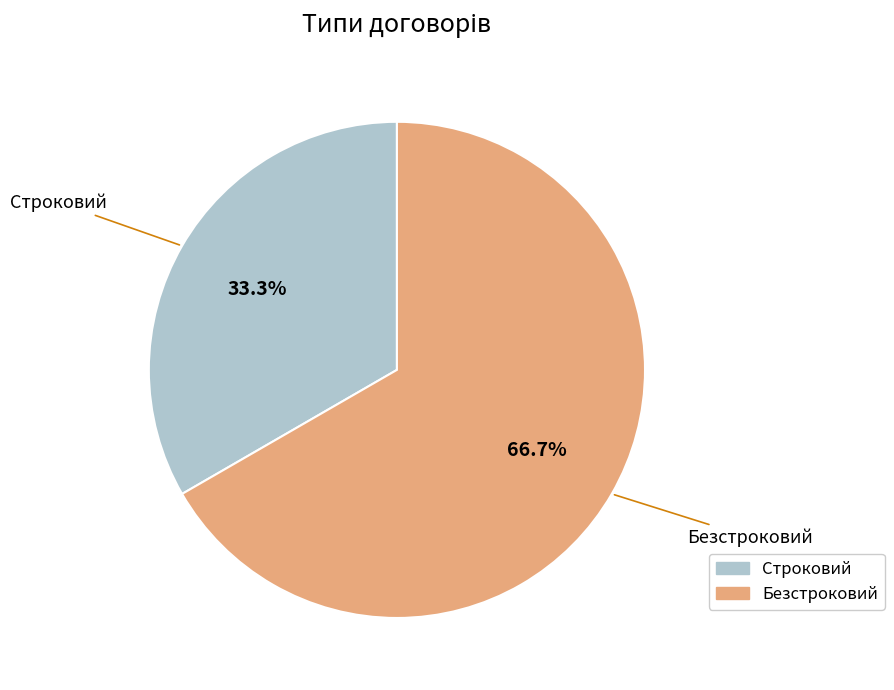

To the nearest percent, what is the combined percentage of Строковий and Безстроковий?

100%